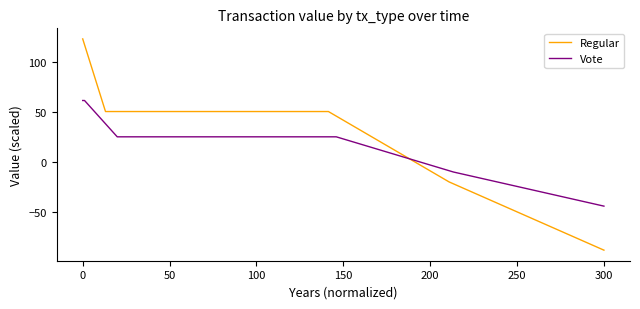

Reading left to right, what are all the values shown in this chart?

Regular: 122.5	122.5	122.5	50.3	50.3	50.3	50.3	50.3	50.3	50.3	50.3	50.3	-19.7	-87.6
Vote: 61.3	61.3	61.3	25.1	25.1	25.1	25.1	25.1	25.1	25.1	25.1	25.1	-9.9	-43.8